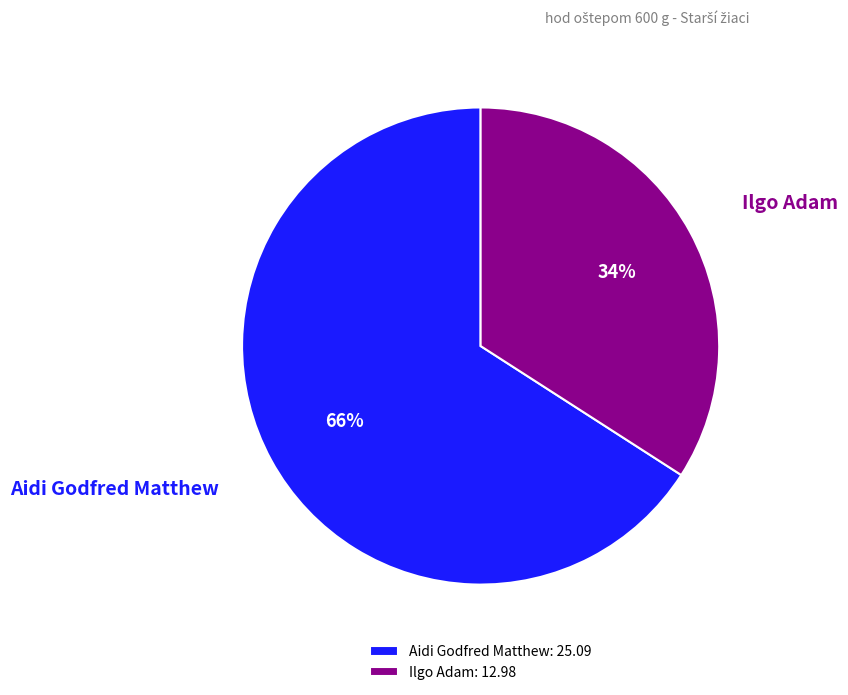

The Ilgo Adam slice represents 23% of the pie. True or false?

False